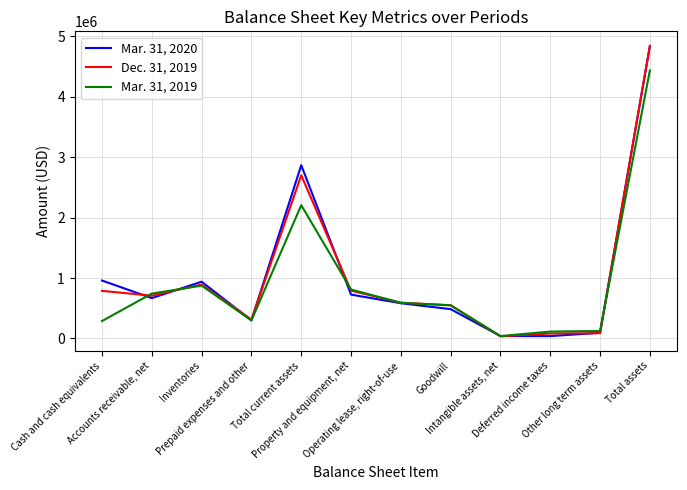

True or false: Dec. 31, 2019 has a value of 892258 at Inventories.

True